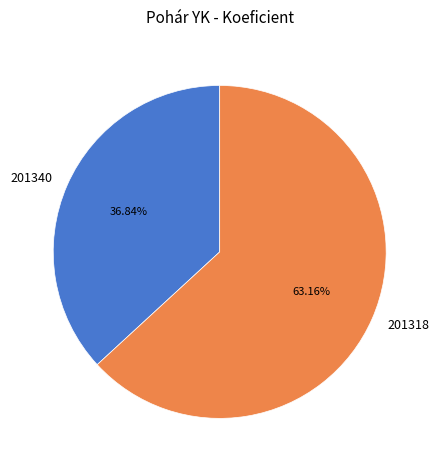

To the nearest percent, what is the difference between the largest and smallest slice percentages?

26%